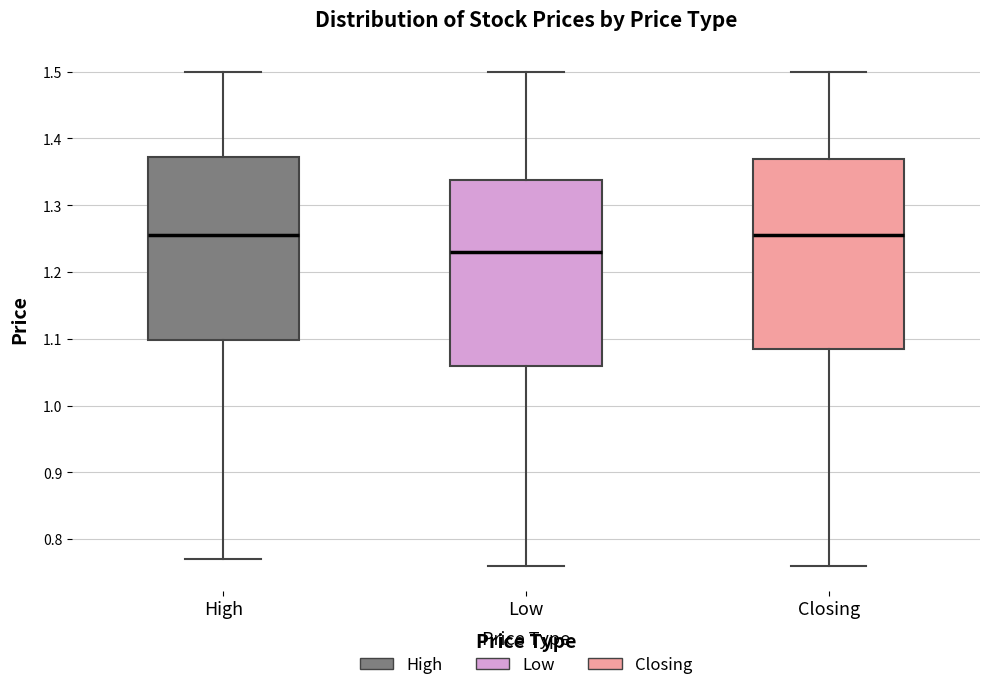

Reading left to right, transcribe this box plot: for each box, give where its median line is, the range the box spans, and where its two whiskers end, as read against the y-axis. The values are not printed on the chart, so give them approximately, as read against the axis.

High: median 1.26, box 1.10 to 1.37, whiskers 0.77 to 1.50
Low: median 1.23, box 1.06 to 1.34, whiskers 0.76 to 1.50
Closing: median 1.26, box 1.09 to 1.37, whiskers 0.76 to 1.50